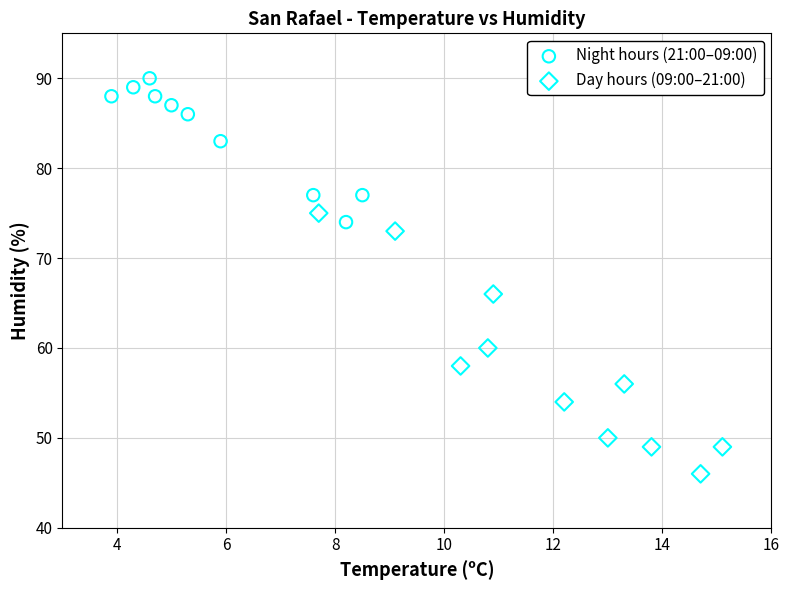

Which series contains the highest Y value?

Night hours (21:00–09:00)